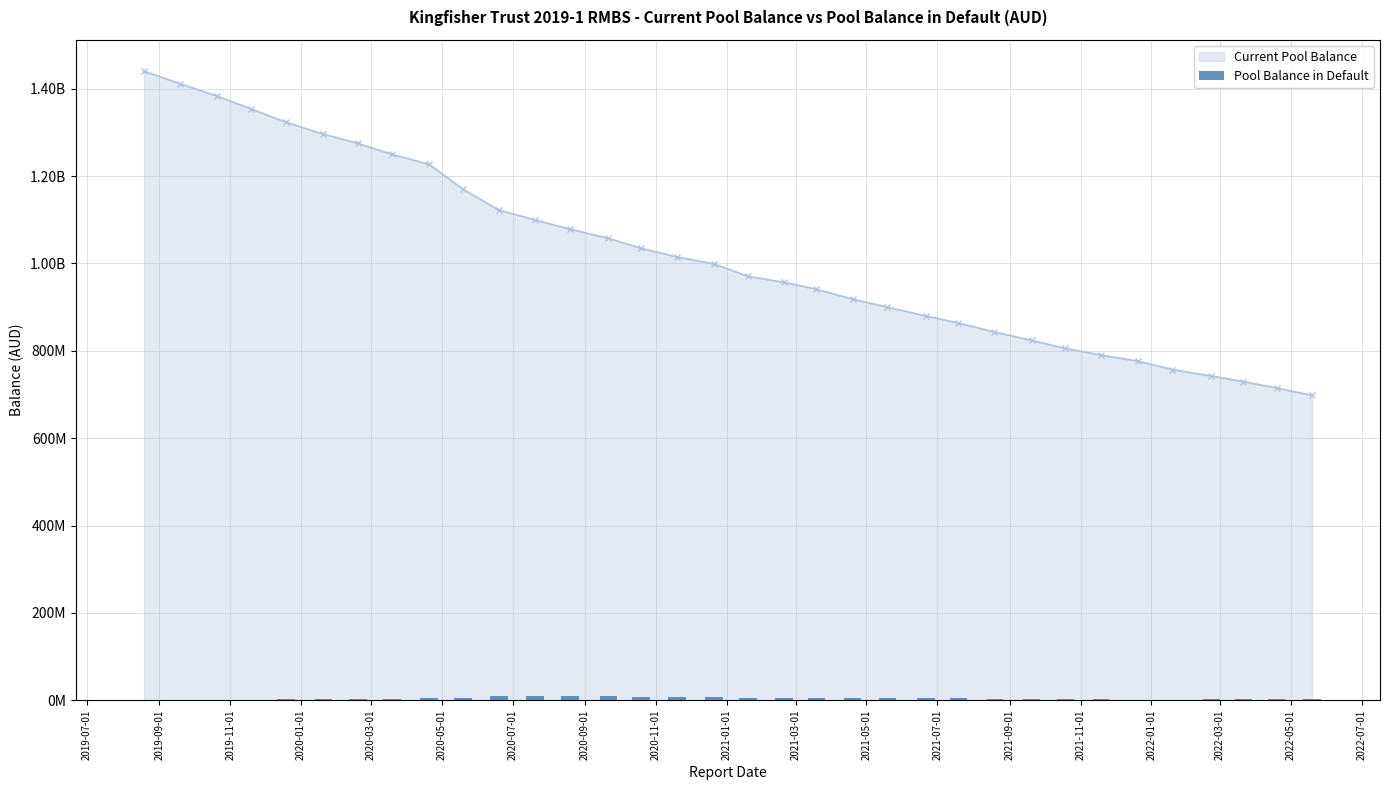

The chart shows a value of 4241502.8 at 2021-07-01. True or false?

True